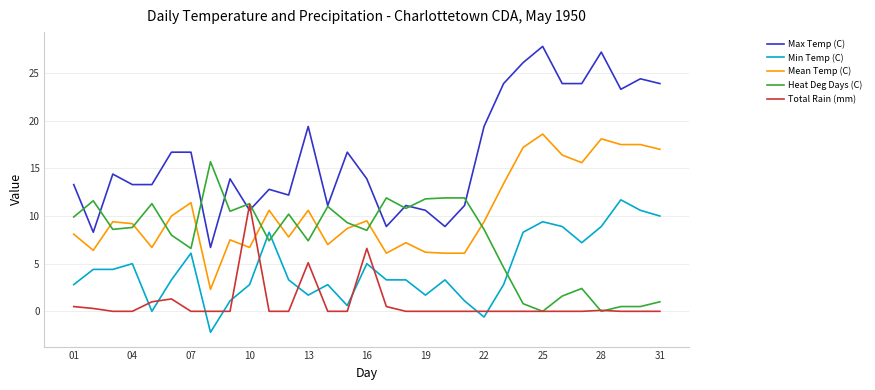

What are all the series names shown in the legend?

Max Temp (C), Min Temp (C), Mean Temp (C), Heat Deg Days (C), Total Rain (mm)